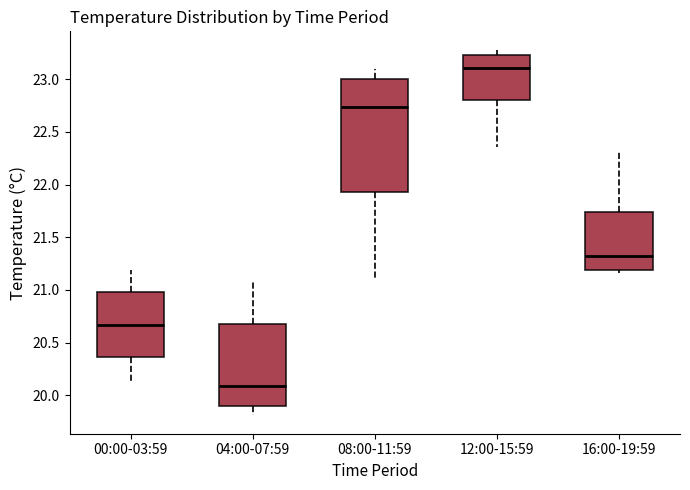

Where does the upper whisker of the box for 16:00-19:59 end on the y-axis? The values are not printed on the chart, so give them approximately, as read against the axis.

22.30